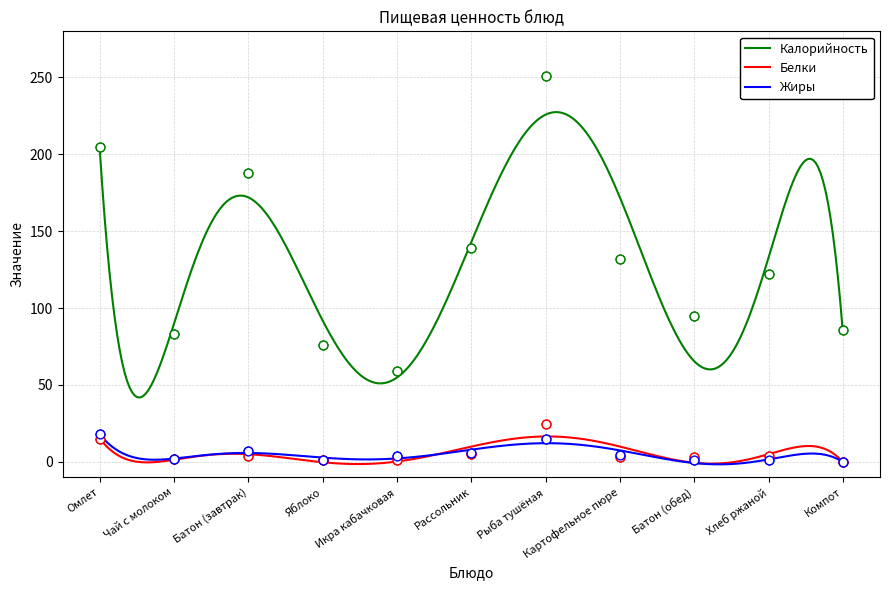

Which series contains the lowest Y value?

Белки